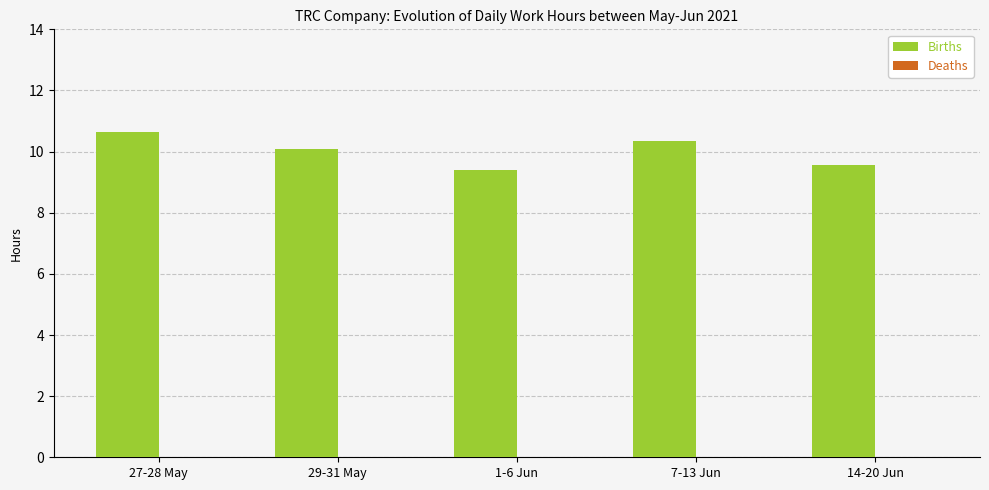

What position from the right is 7-13 Jun?

2